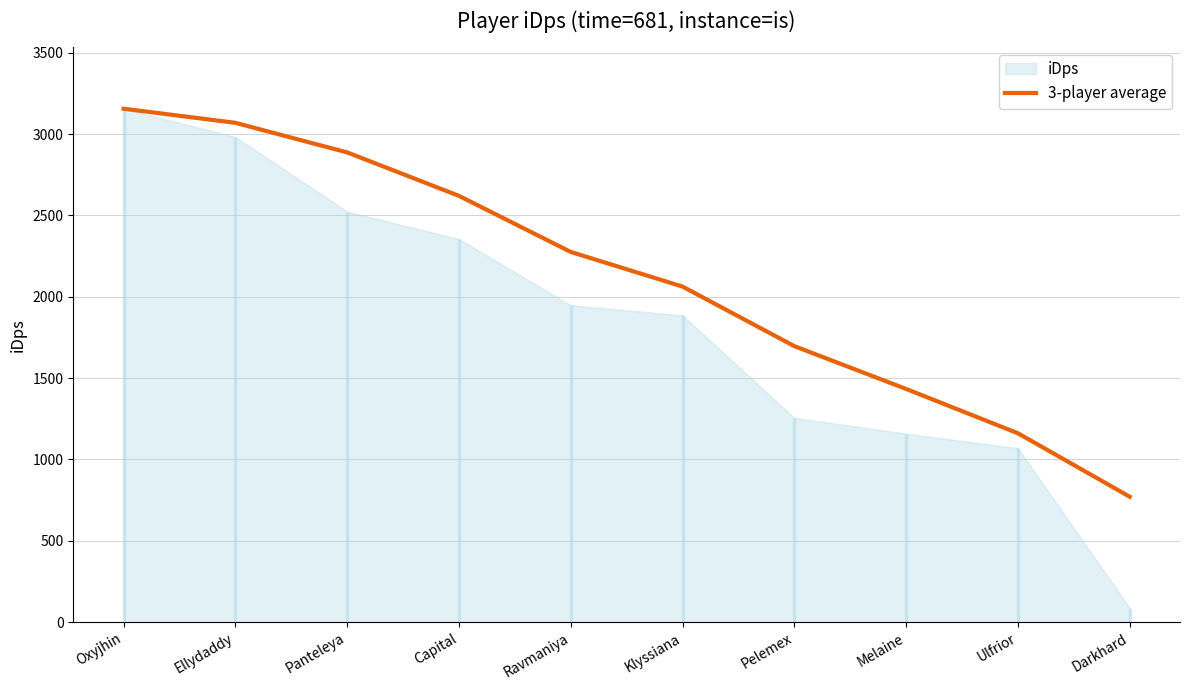

What is the label of the 2nd point from the right?

Ulfrior